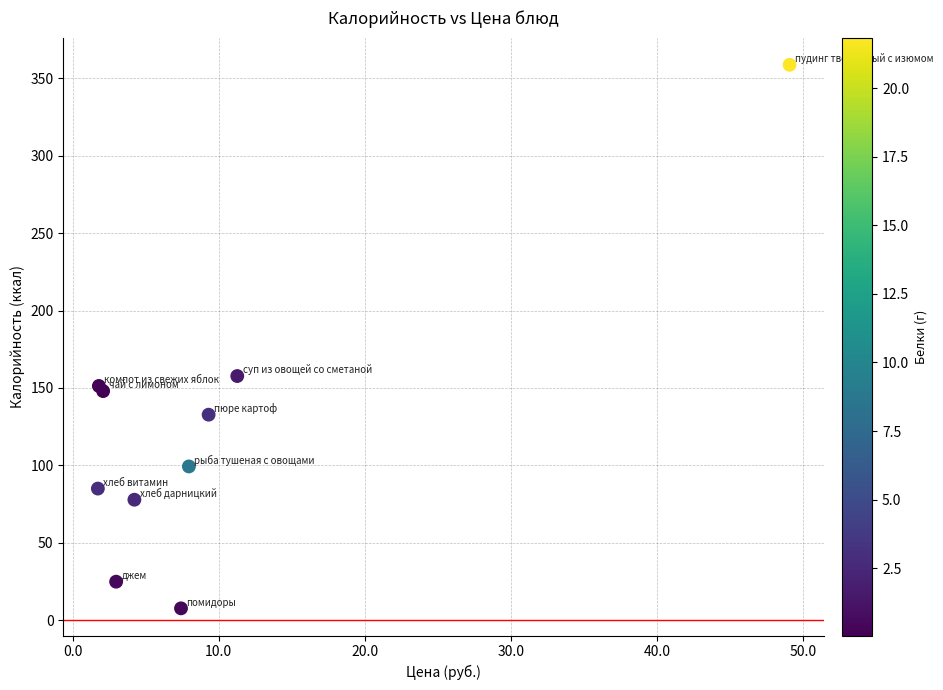

What Y value in the scatter plot is closest to 183?

157.7